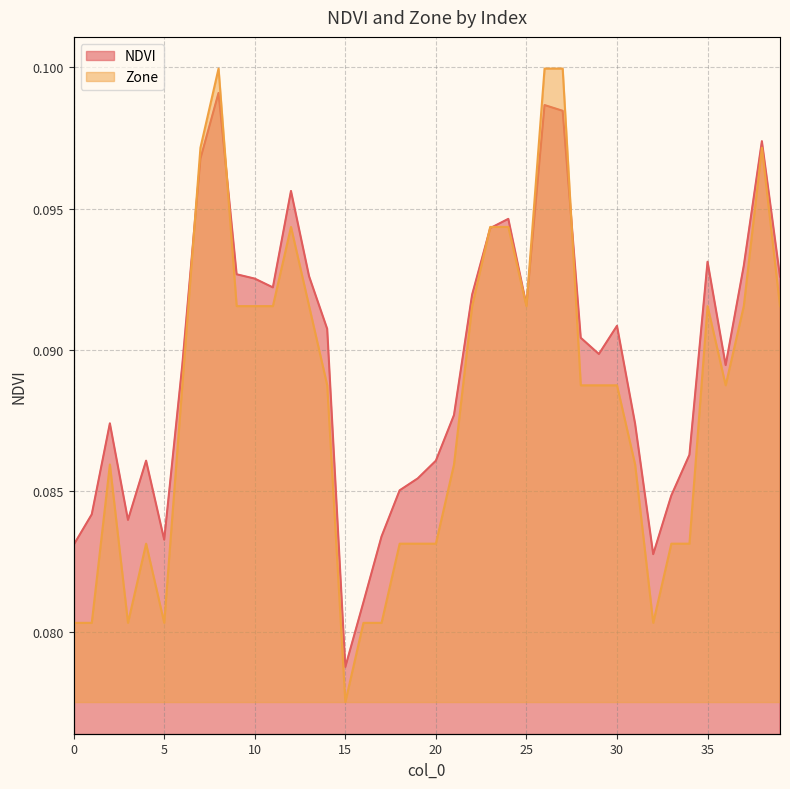

Which series has the widest spread of values?

Zone